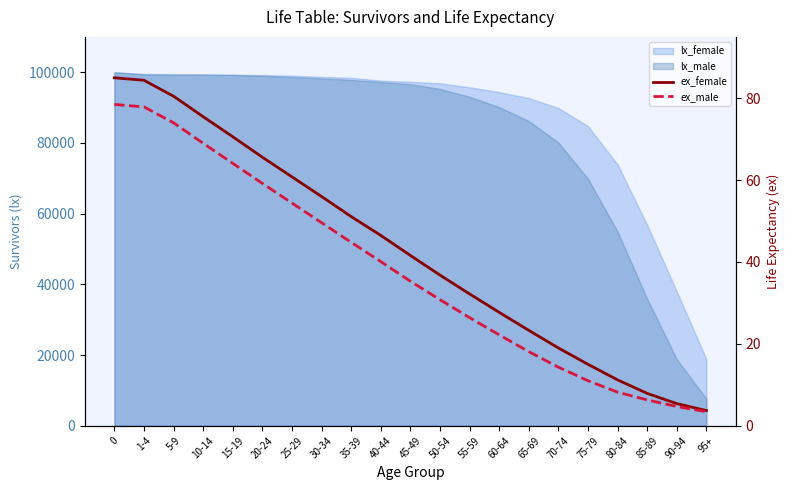

List the labels in order of ex_male value, largest first.

0, 1-4, 5-9, 10-14, 15-19, 20-24, 25-29, 30-34, 35-39, 40-44, 45-49, 50-54, 55-59, 60-64, 65-69, 70-74, 75-79, 80-84, 85-89, 90-94, 95+